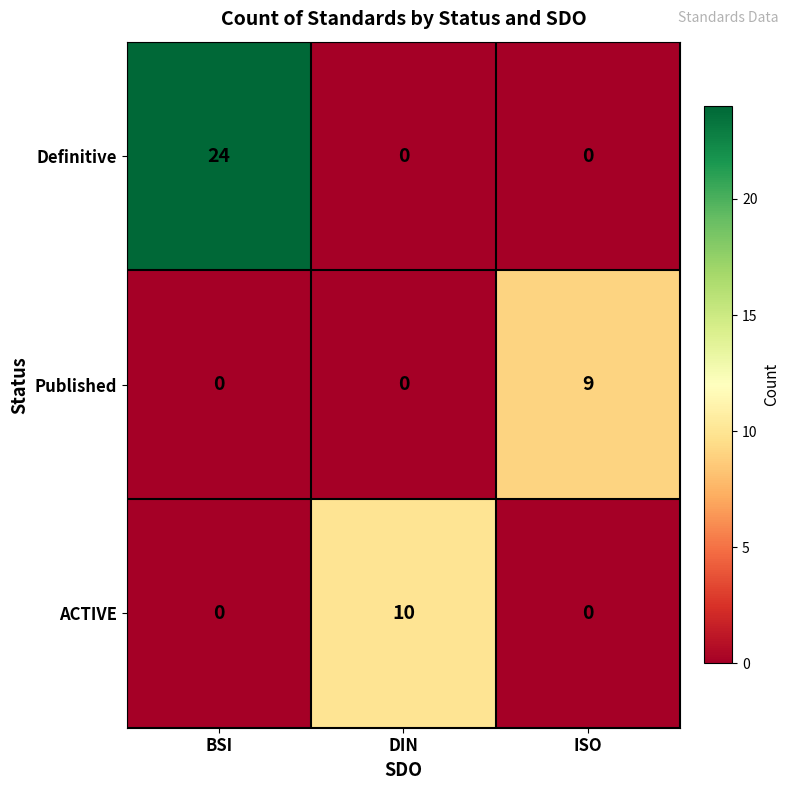

Between BSI and DIN, which series saw the biggest shift?

Definitive